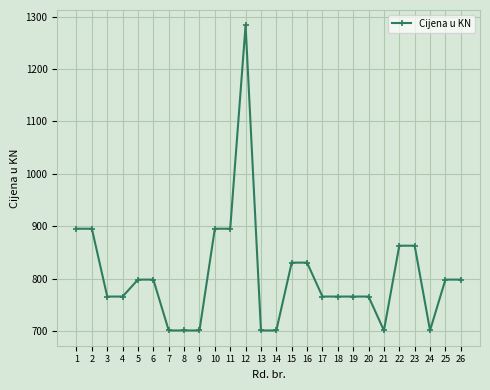

What is the value of the 25th point from the left?

798.2